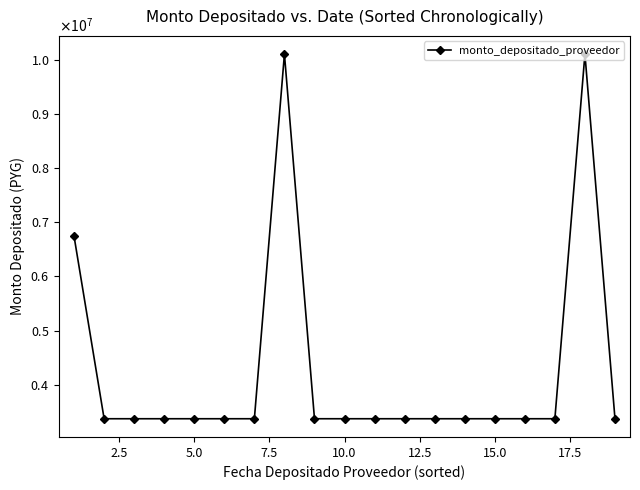

Does the chart have visible grid lines?

No